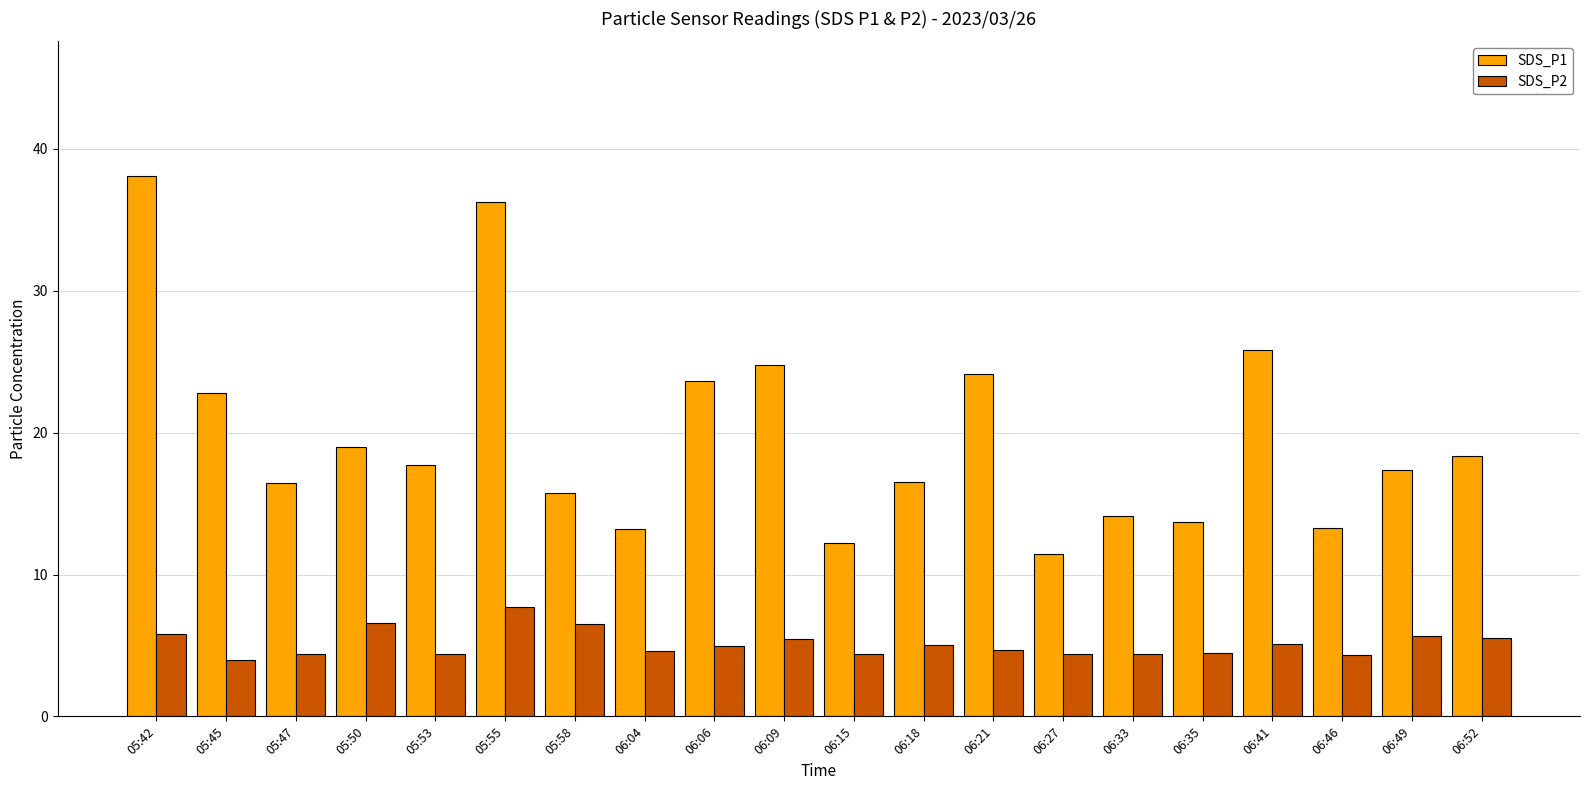

Are the bars grouped side by side (vs. stacked)?

Yes